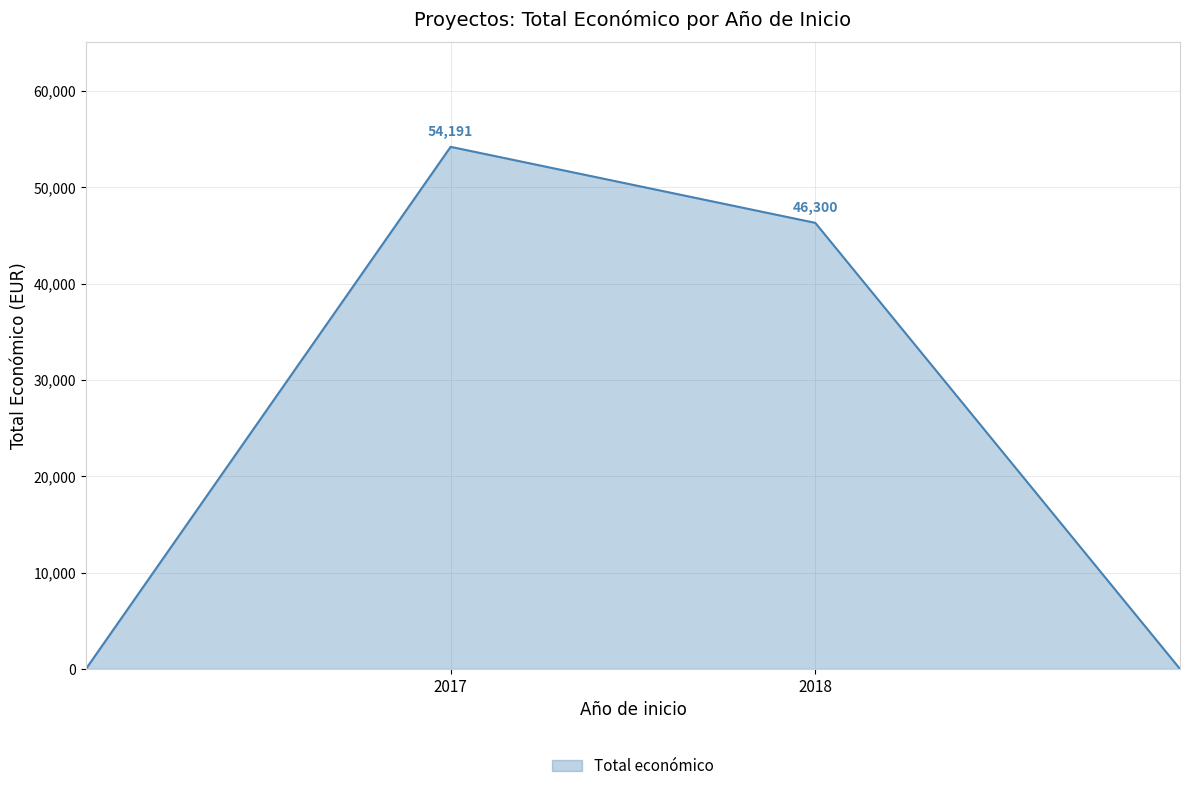

How many interior local peaks (higher than both neighbors) does the data have?

1